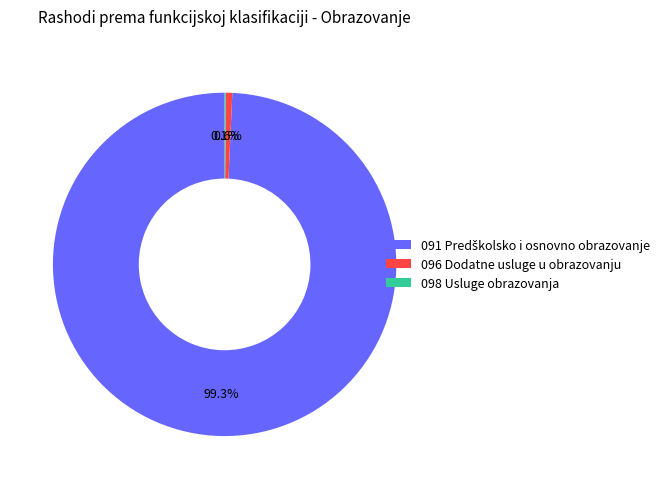

To the nearest percent, what portion does 096 Dodatne usluge u obrazovanju represent?

1%